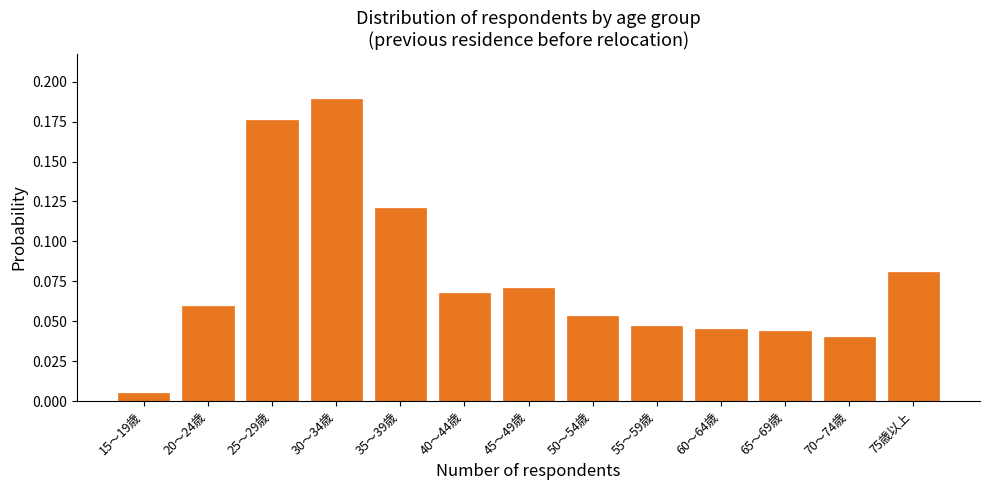

What is the label of the 1st bar from the left?

15～19歳